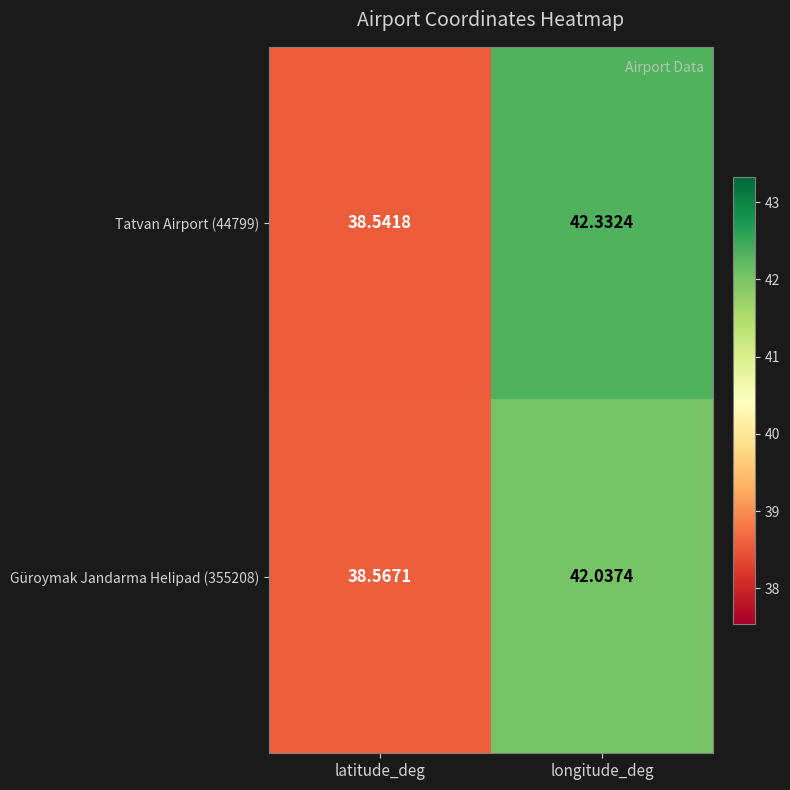

Which category has the highest value across all series?

longitude_deg